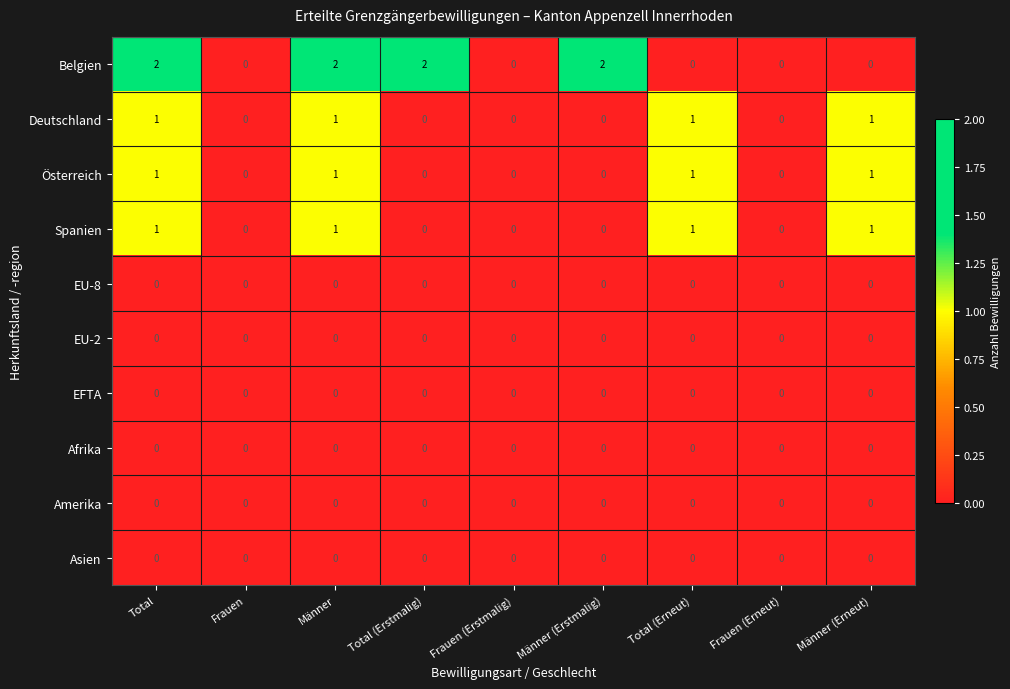

Which series has the largest range (max minus min)?

Belgien